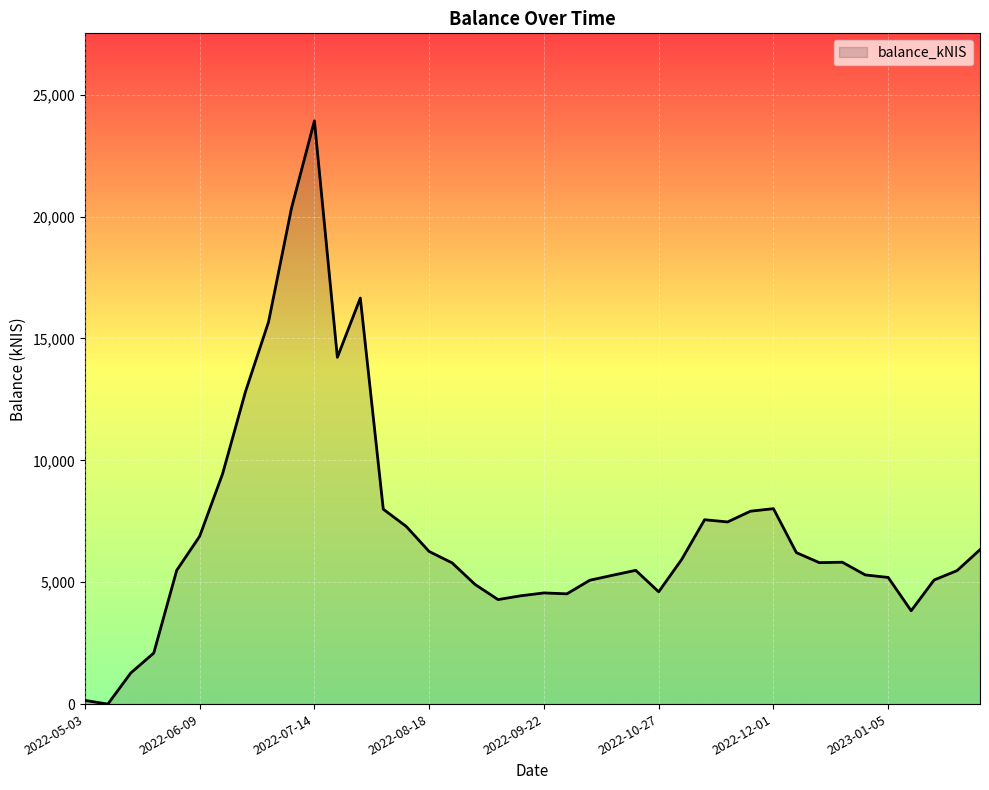

How many positive values are there?

39